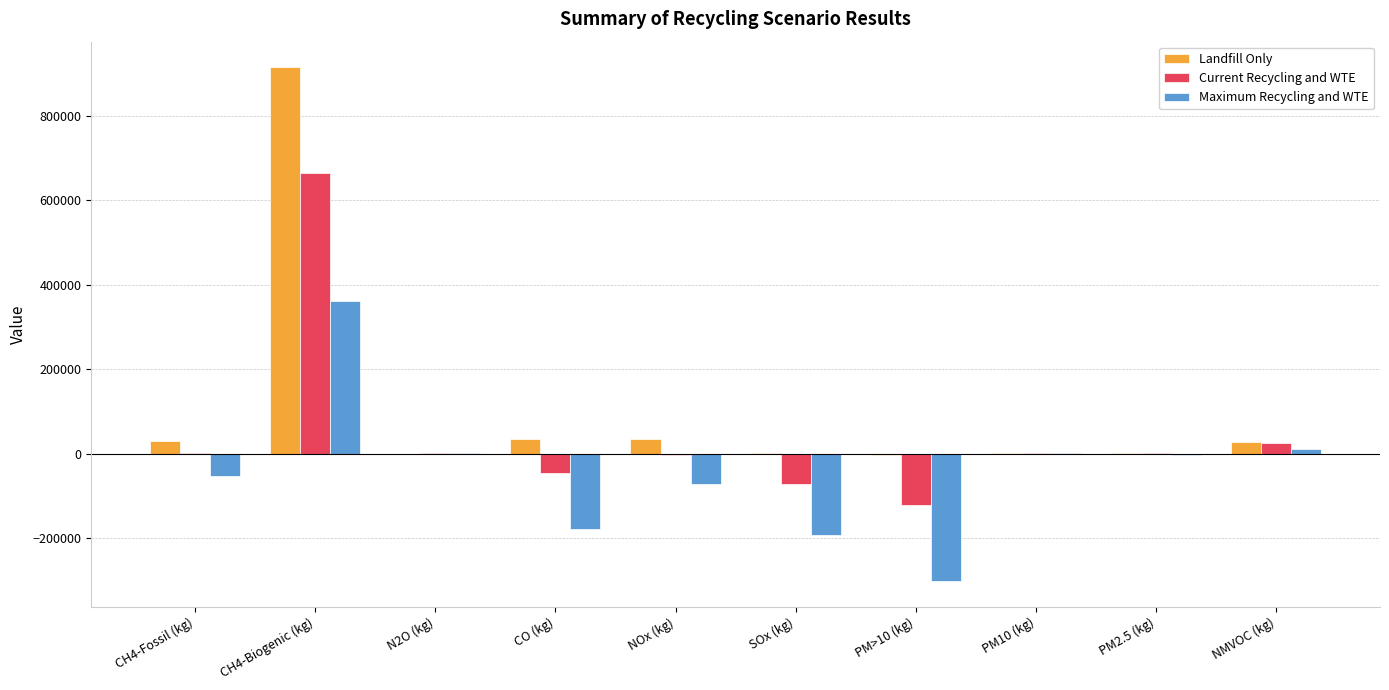

What is the approximate value of Current Recycling and WTE at CH4-Fossil (kg)?

1475.4